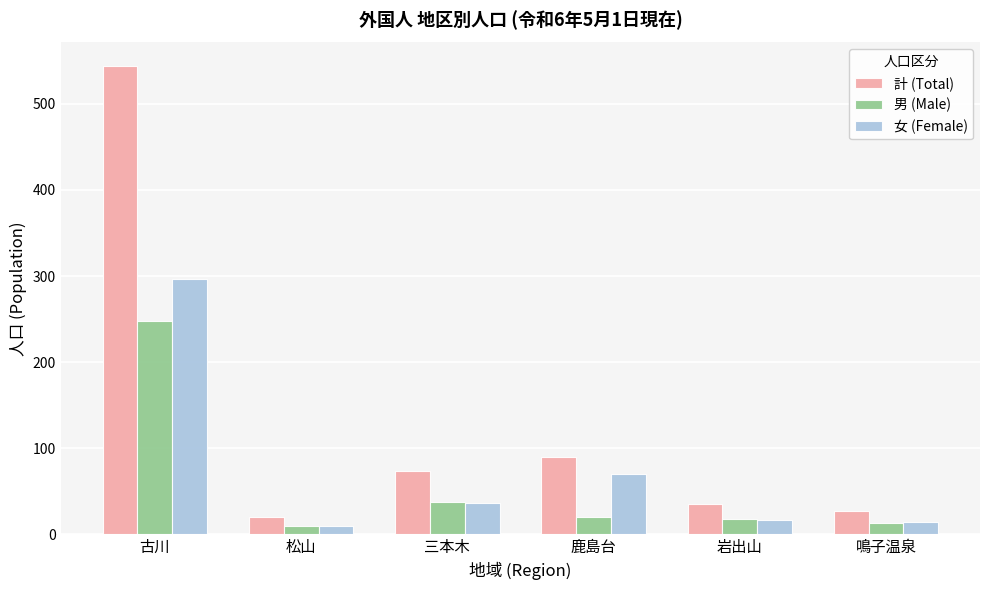

The 男 (Male) series shows 13 at 鳴子温泉. True or false?

True